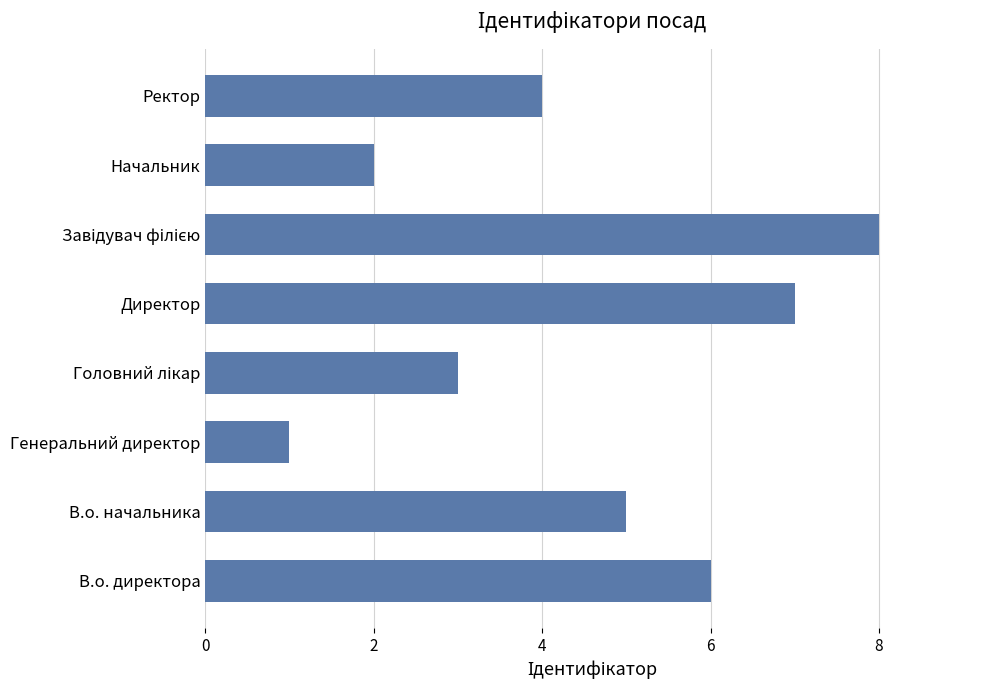

What is the change in value from Генеральний директор to Ректор?

+3